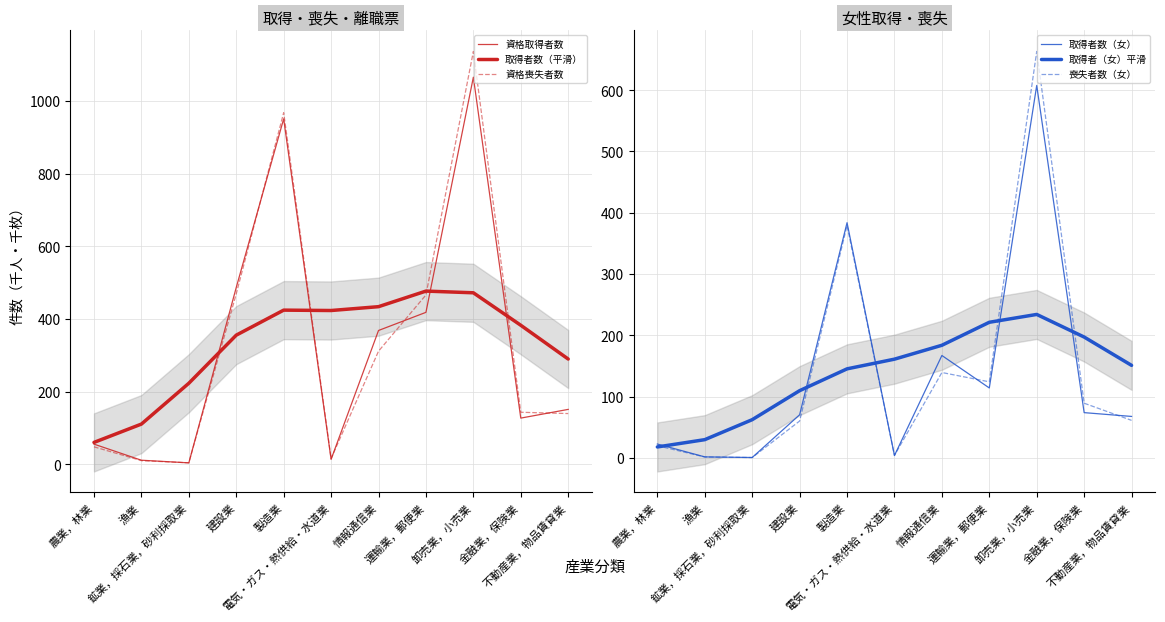

Which label corresponds to the largest value in the chart?

卸売業，小売業